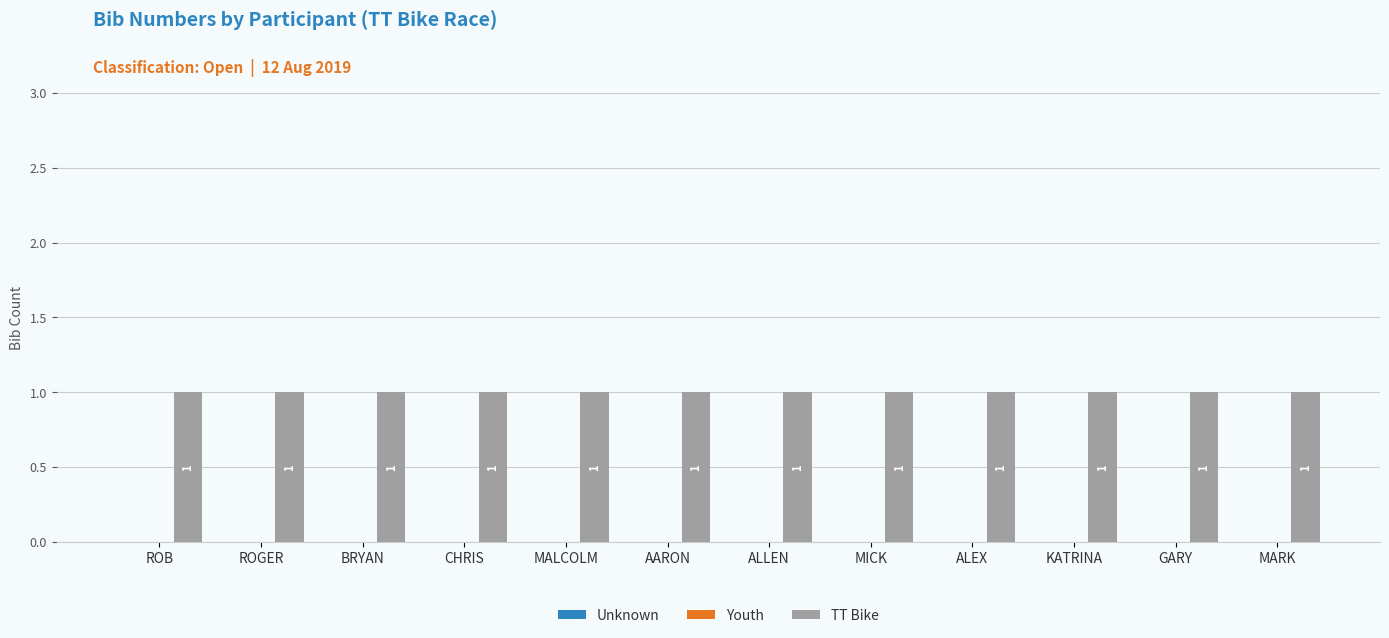

What is the maximum value shown in the chart?

1